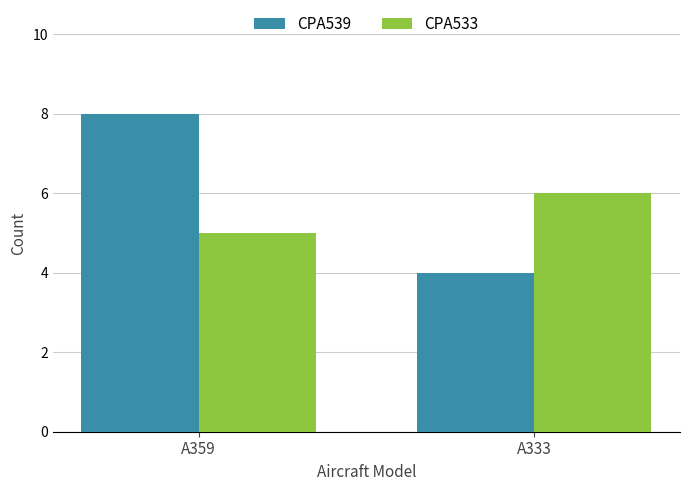

At how many categories does at least one series exceed 5?

2